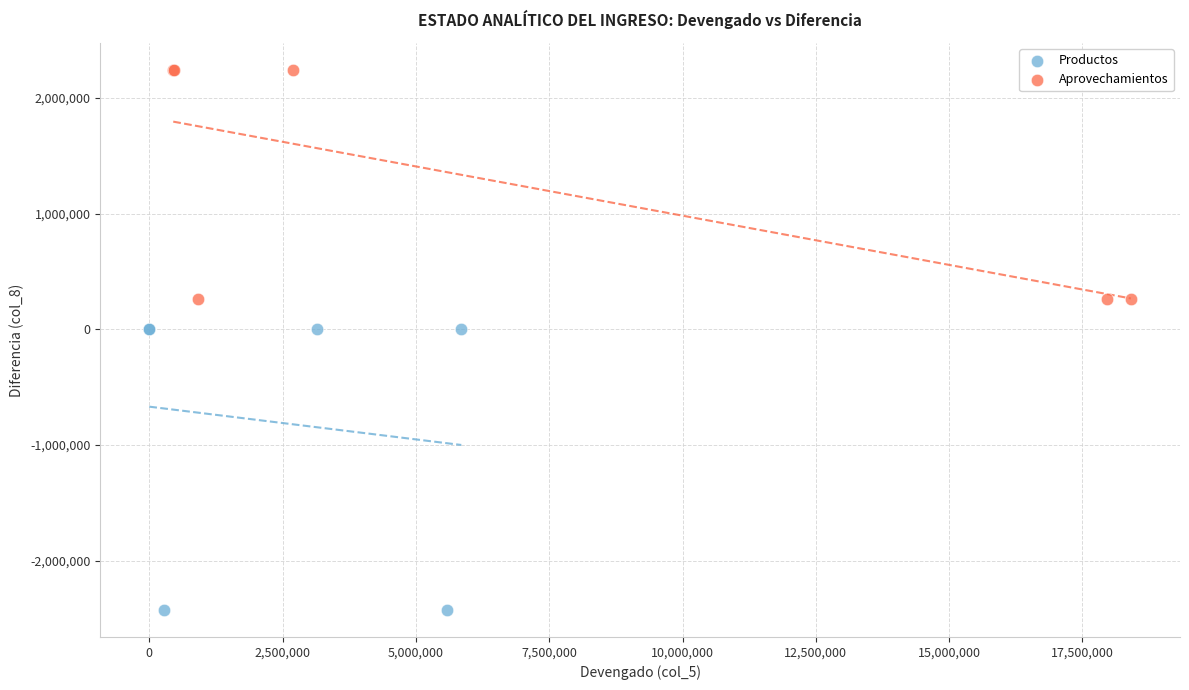

Which series contains the highest Y value?

Aprovechamientos